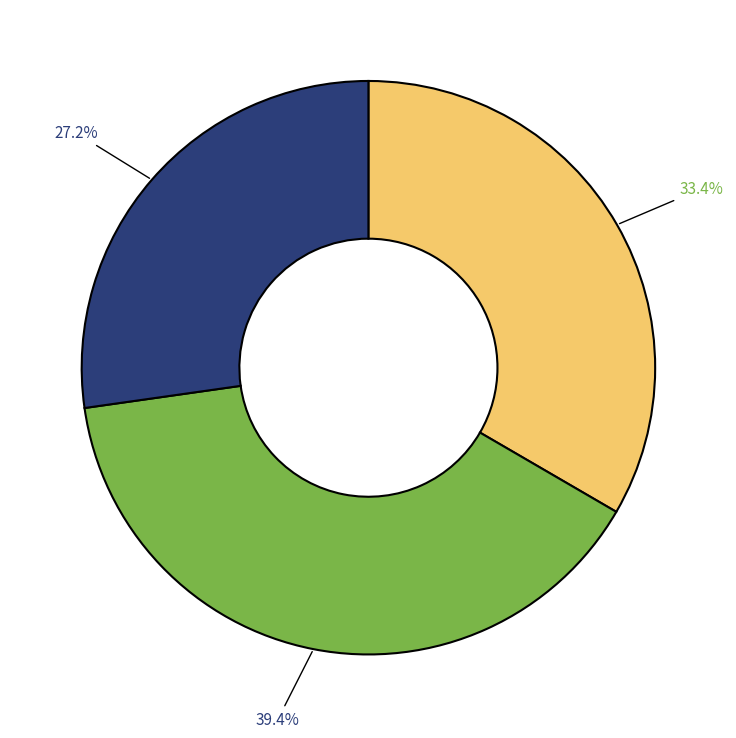

Is there any slice that represents more than half of the pie?

No